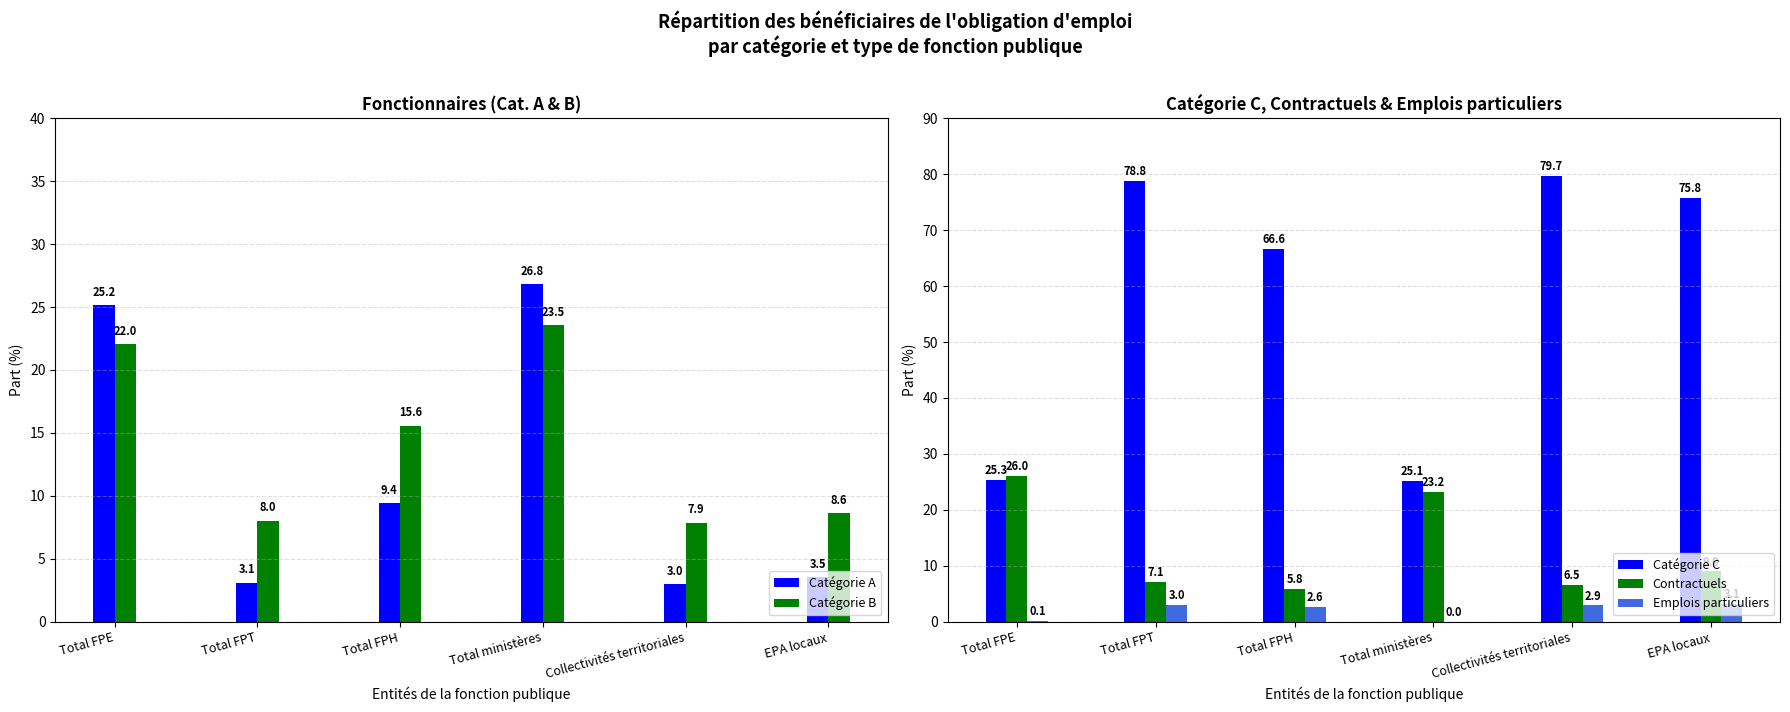

What is the sum of all Contractuels values?

77.6